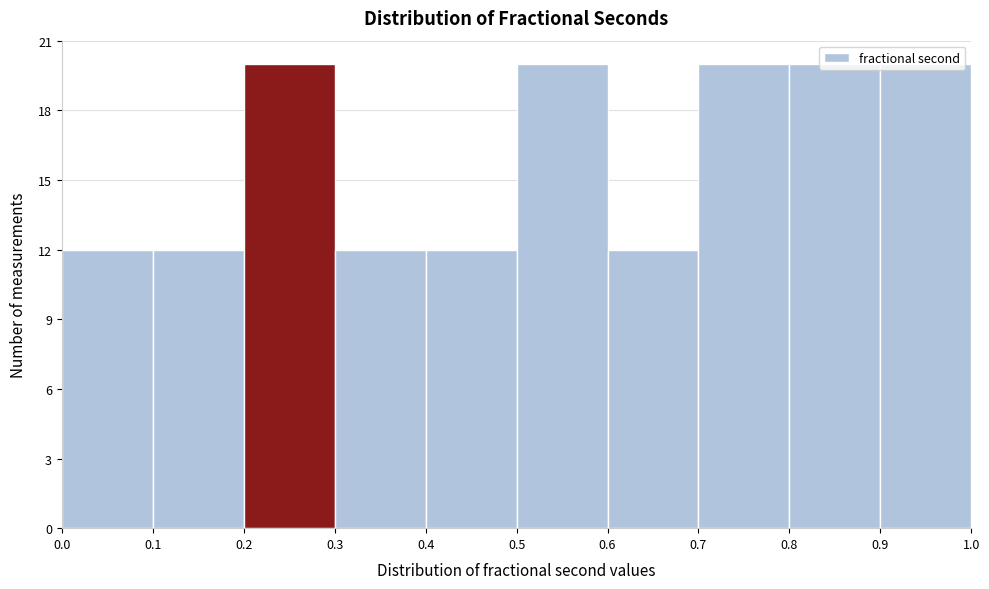

Reading left to right, transcribe this chart: for each bar, give the range it covers on the x-axis and its height. The values are not printed on the chart, so give them approximately, as read against the axis.

0.0 to 0.1: 12
0.1 to 0.2: 12
0.2 to 0.3: 20
0.3 to 0.4: 12
0.4 to 0.5: 12
0.5 to 0.6: 20
0.6 to 0.7: 12
0.7 to 0.8: 20
0.8 to 0.9: 20
0.9 to 1.0: 20